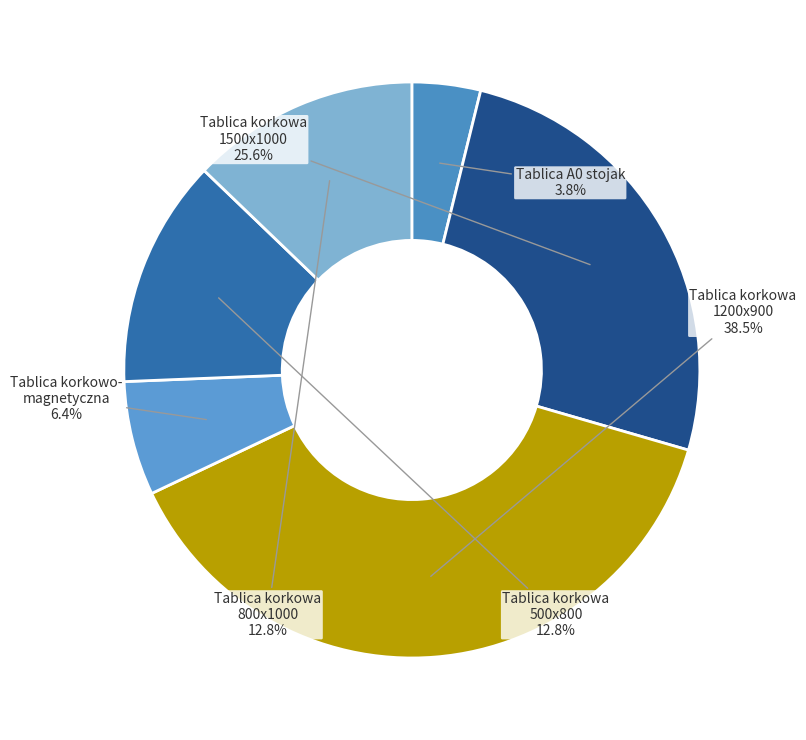

How many segments does this pie chart have?

6